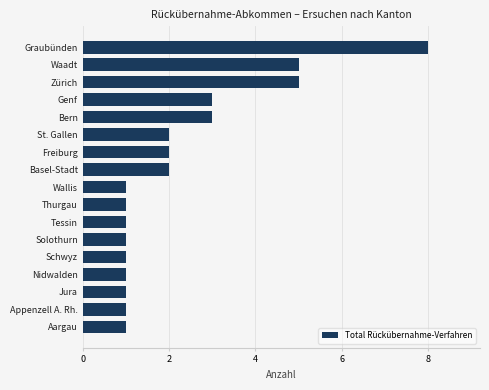

What is the difference between the maximum and minimum values?

7